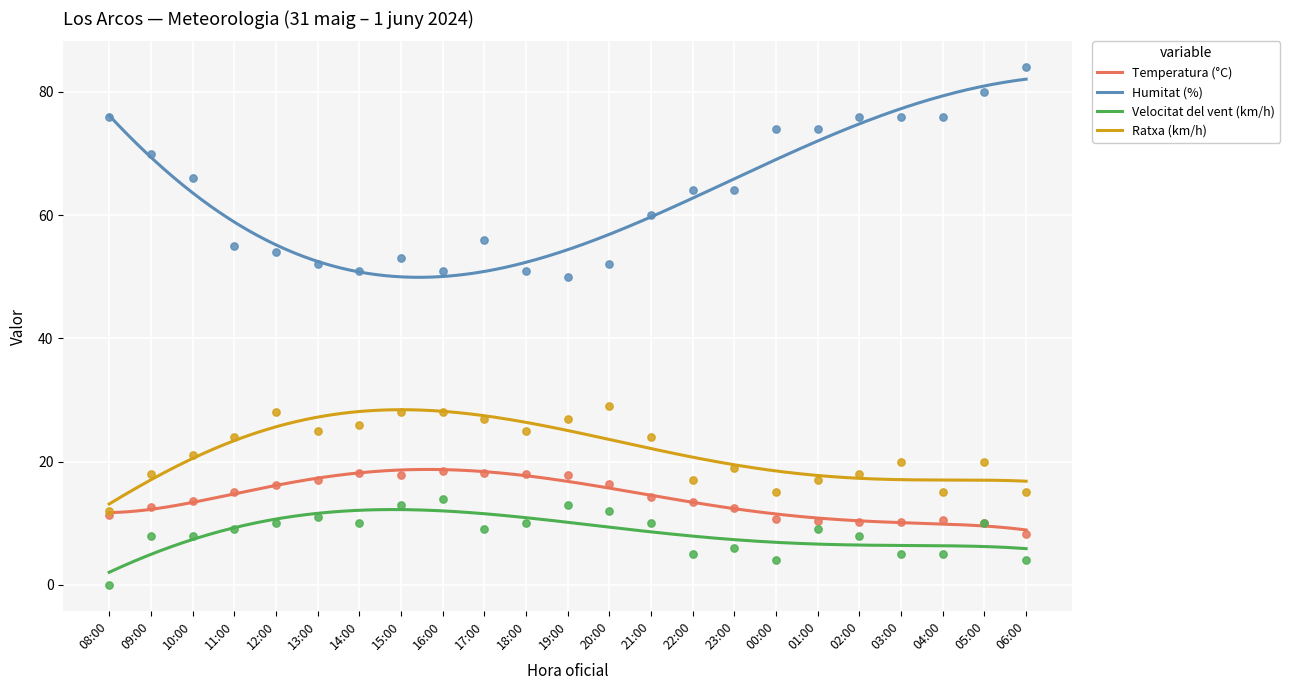

Which series has the largest total across all categories?

Humitat (%)